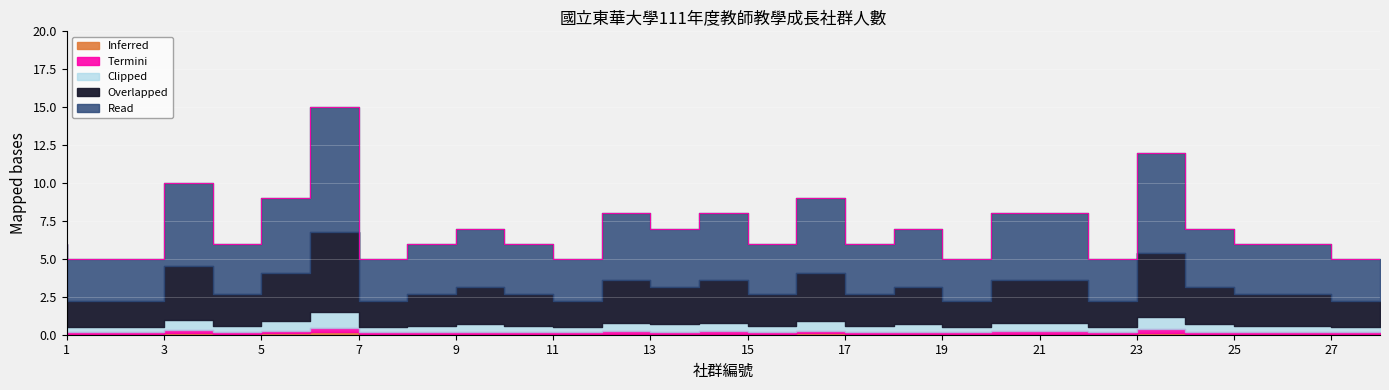

What is the difference between the maximum and minimum values?

10